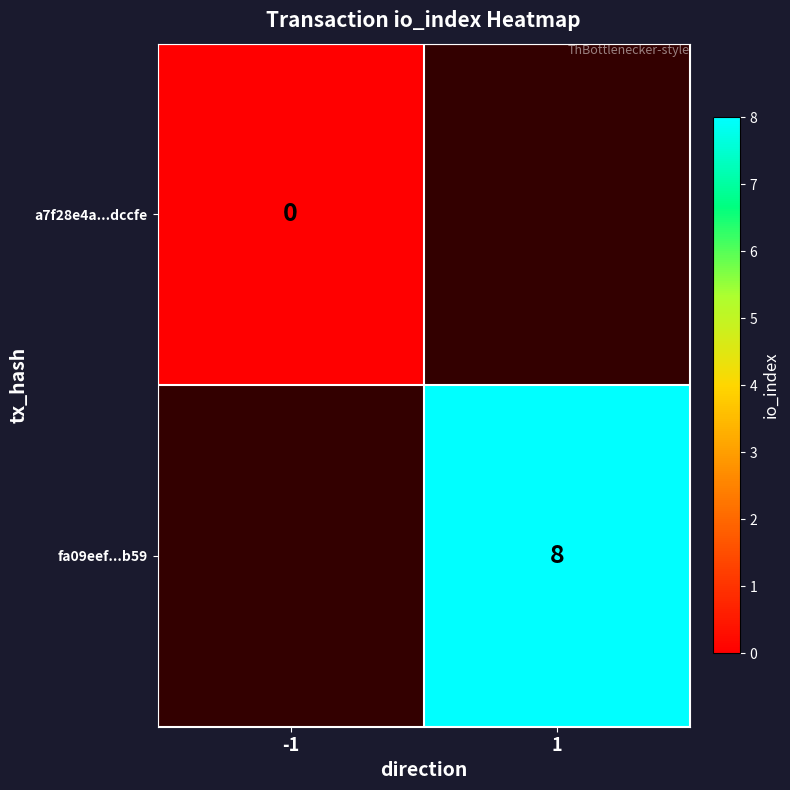

The value of fa09eef...b59 at 1 is 10. True or false?

False